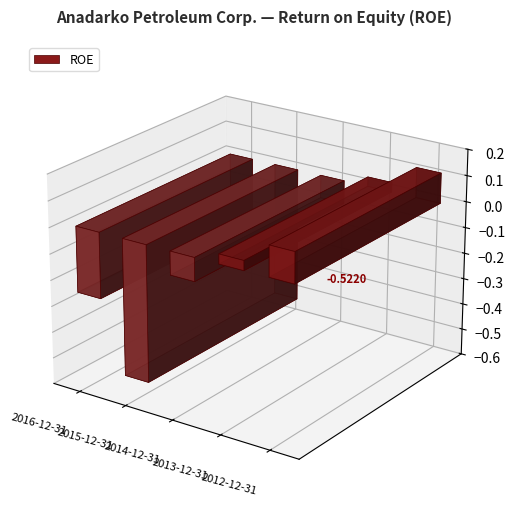

List the labels in order of value, largest first.

2012-12-31, 2013-12-31, 2014-12-31, 2016-12-31, 2015-12-31